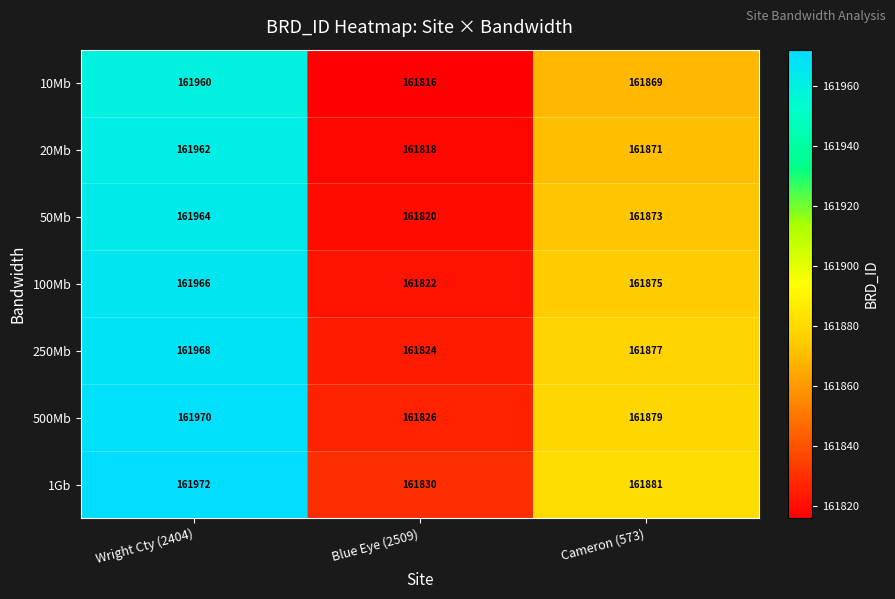

Rank the series by their maximum value, from highest to lowest.

1Gb, 500Mb, 250Mb, 100Mb, 50Mb, 20Mb, 10Mb